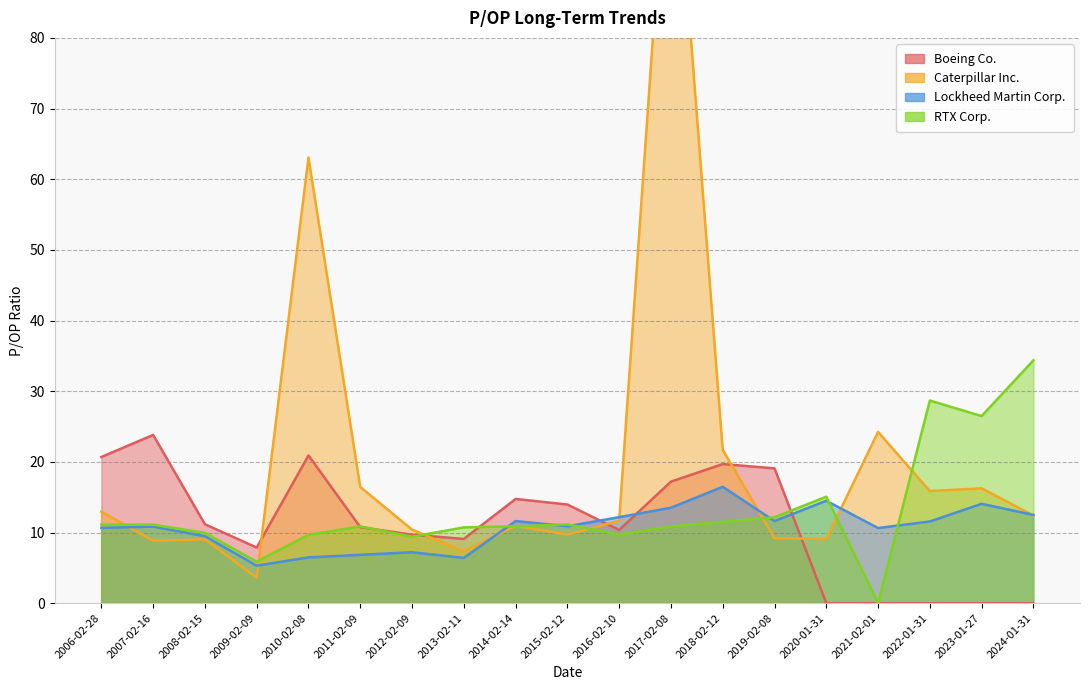

The Lockheed Martin Corp. series shows 20.9 at 2016-02-10. True or false?

False